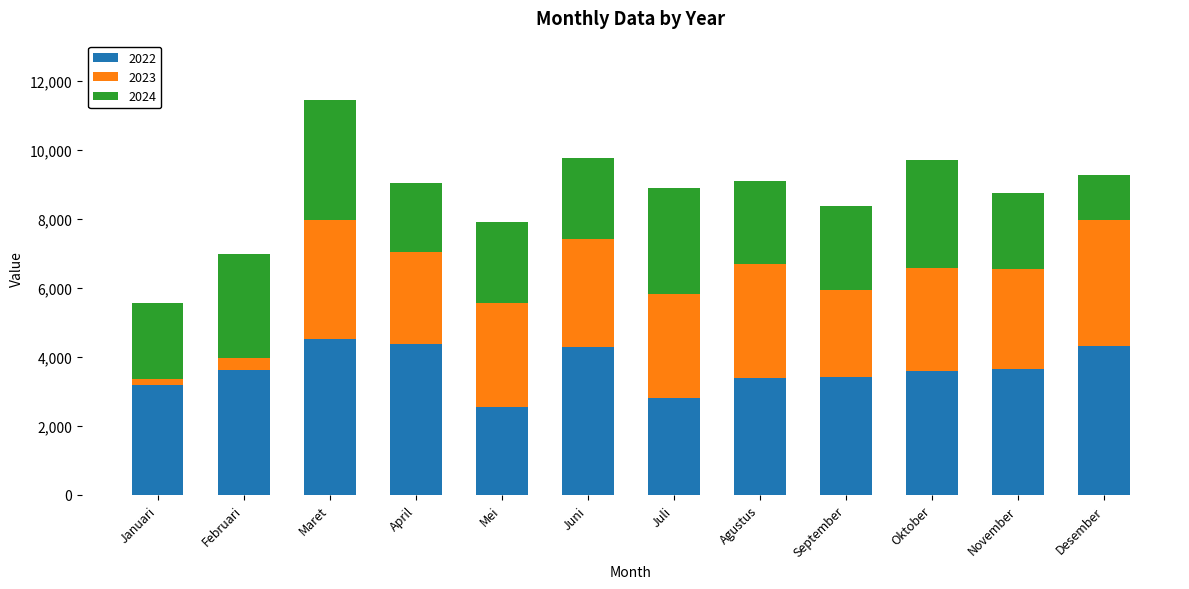

At which label does 2022 reach its minimum?

Mei